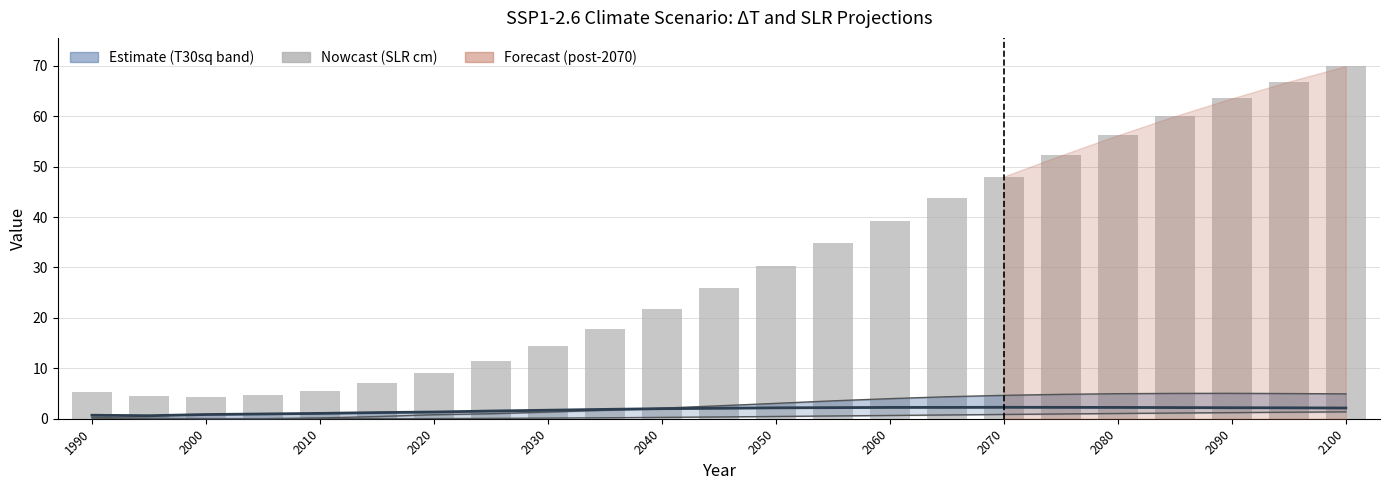

At how many categories does at least one series exceed 68?

1